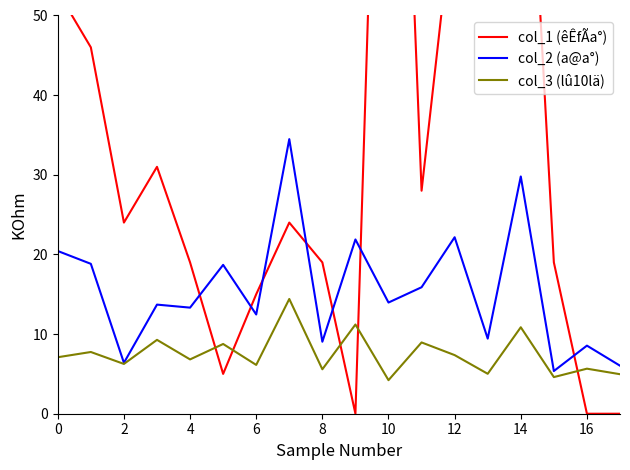

What is the average value of the col_2 (a@a°) series?

15.6